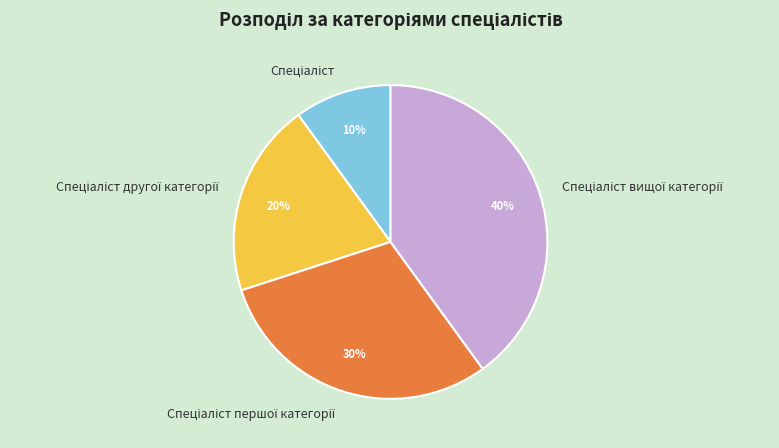

Does any single category account for the majority?

No